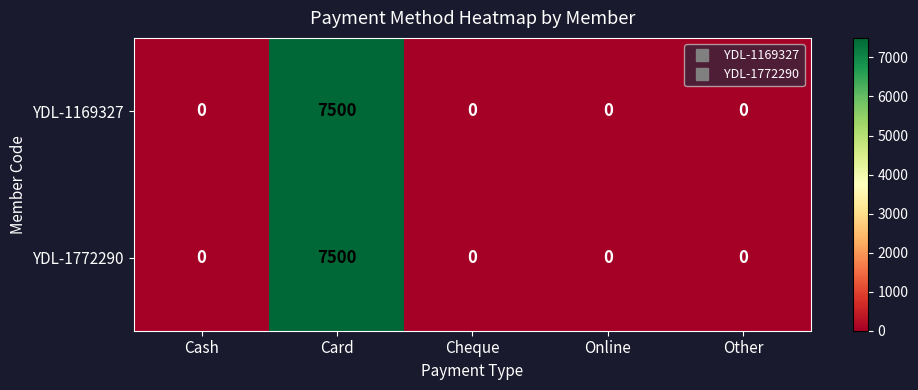

At which label does YDL-1772290 reach its peak?

Card